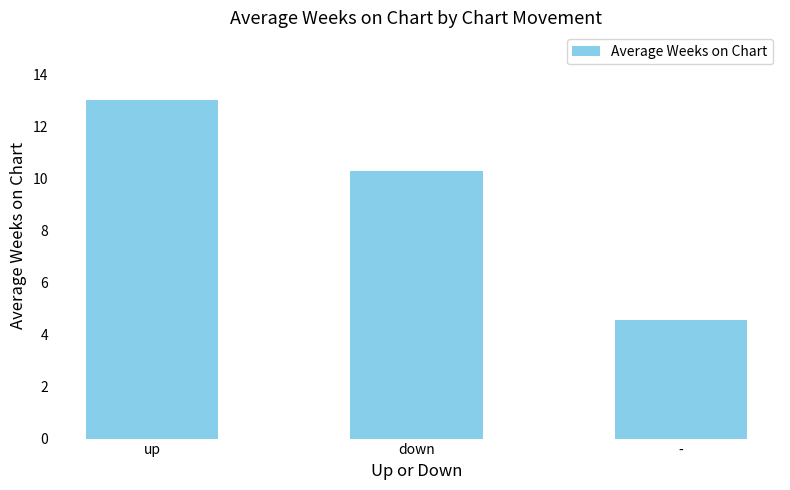

Rank the categories by value from highest to lowest.

up, down, -